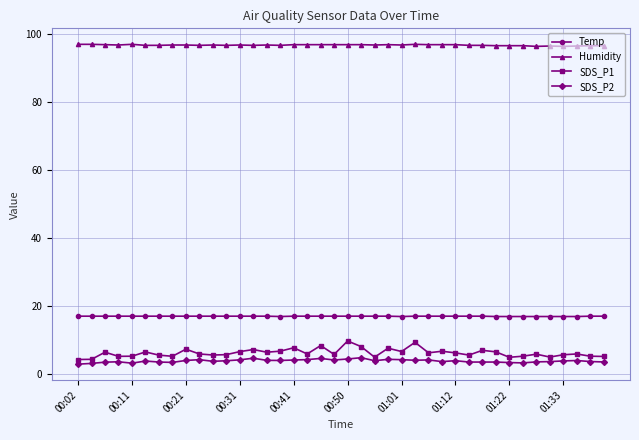

How many distinct data groups are displayed?

4